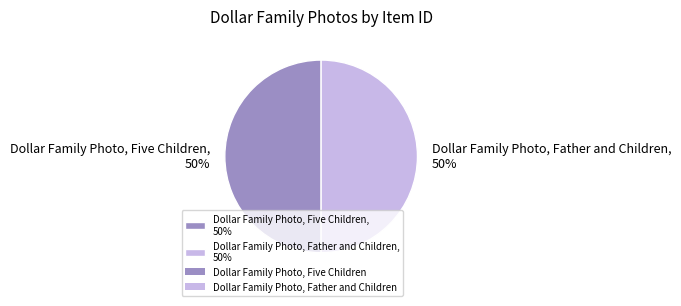

Do Dollar Family Photo, Father and Children and Dollar Family Photo, Five Children together represent more than half of the pie?

Yes